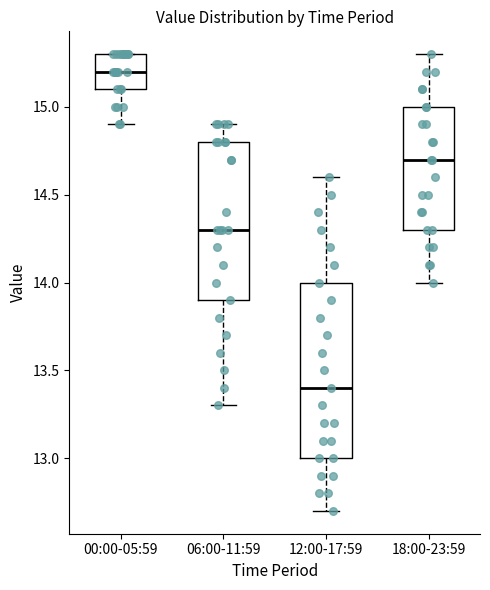

Comparing the boxes themselves (not the whiskers), which one is the tallest?

12:00-17:59